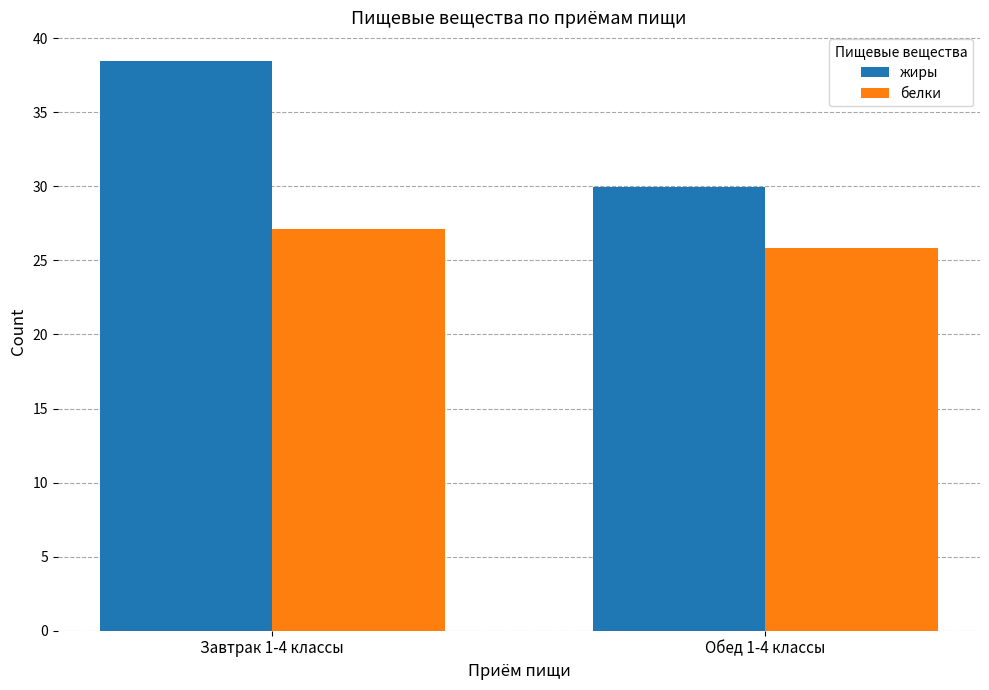

Count the number of categories in the chart.

2